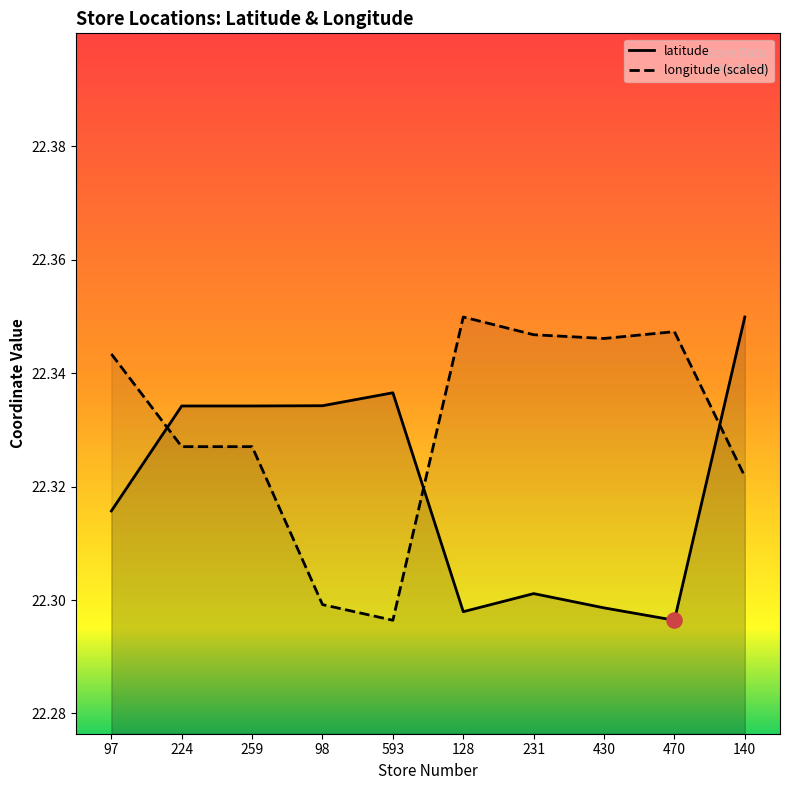

At which category is the sum across all series the highest?

140